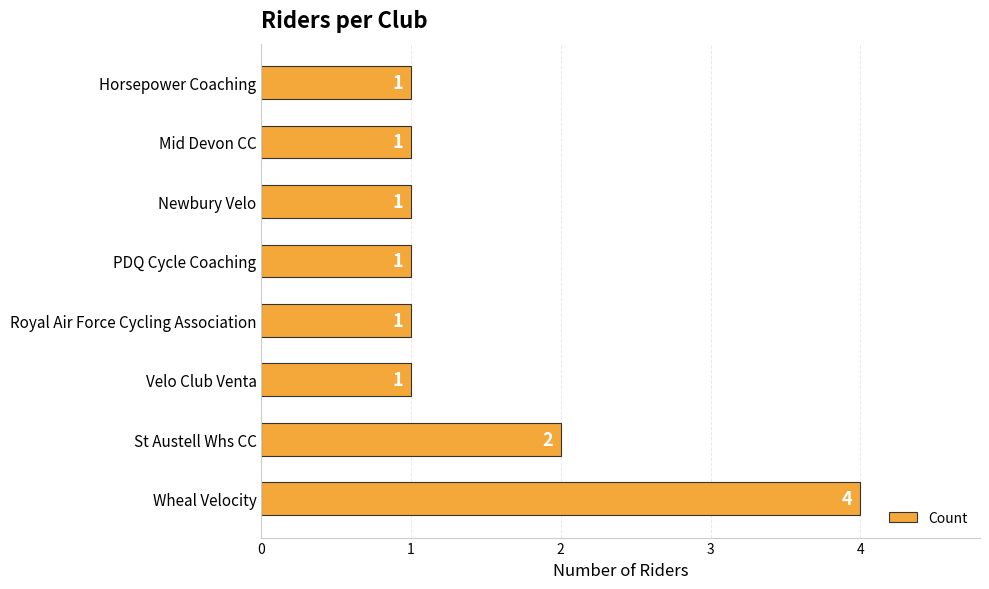

How many bars are there in total?

8